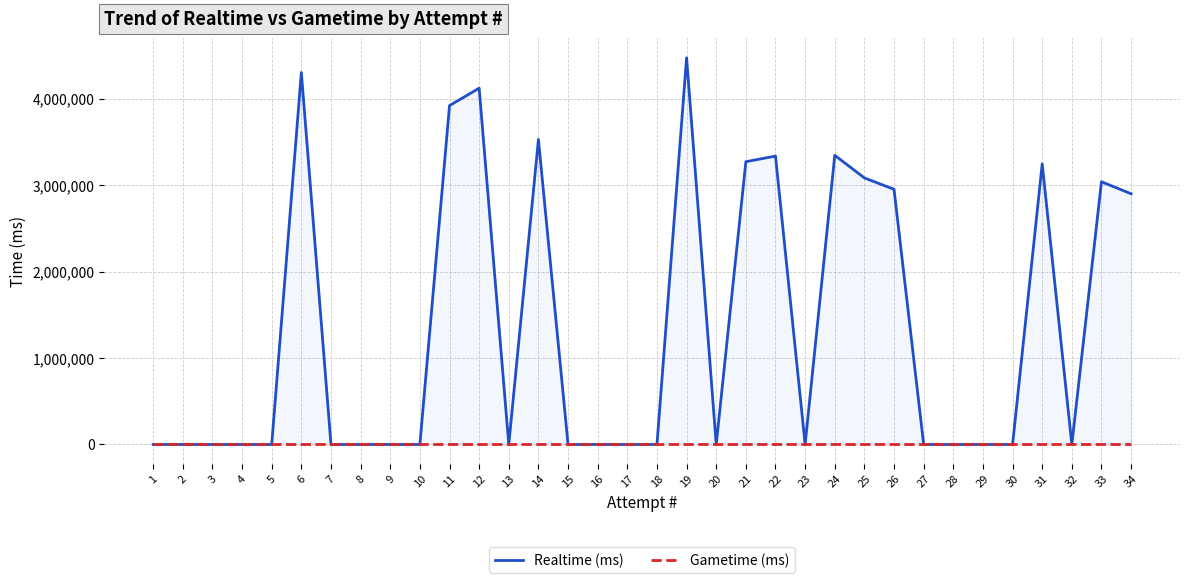

Which series has the largest total across all categories?

Realtime (ms)